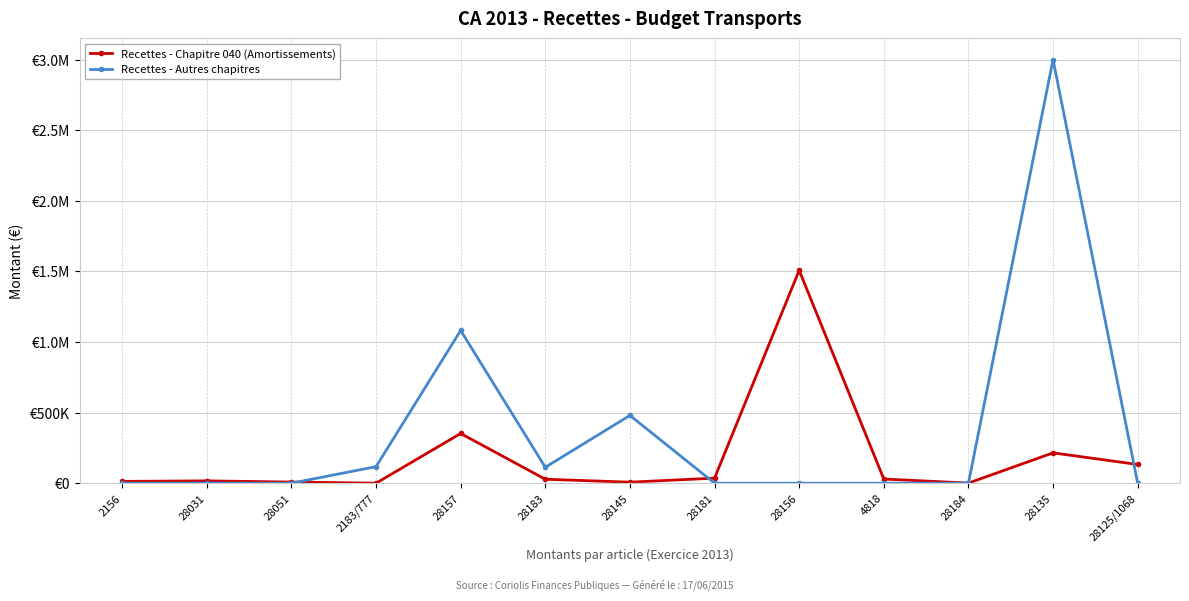

Which has a higher value, 28183 or 28181?

28181